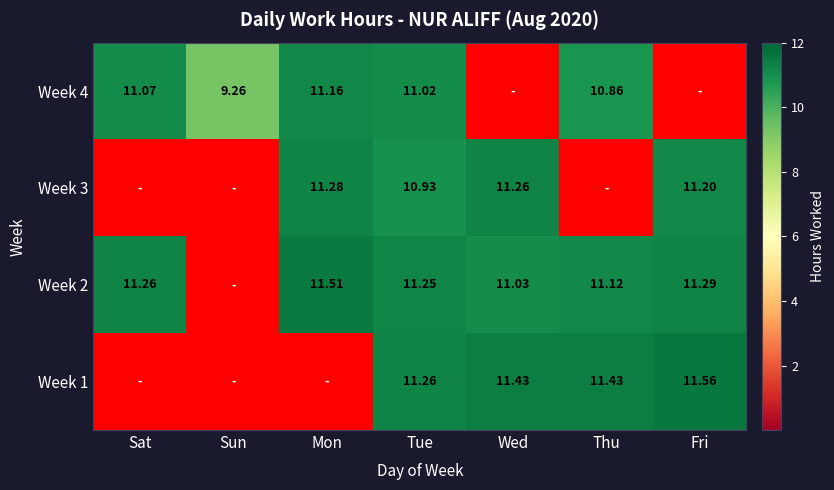

What is the total value across all series at Mon?

34.0